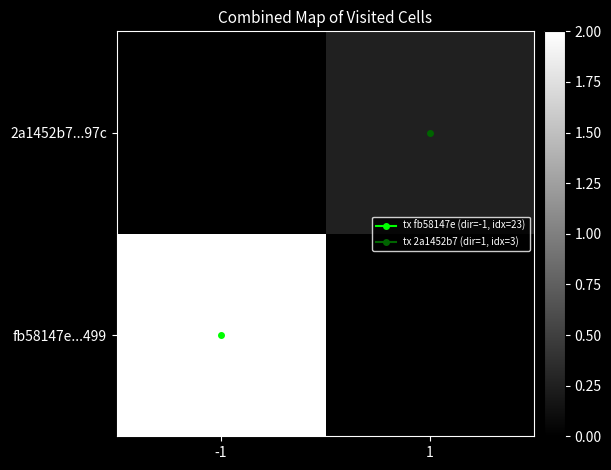

At which category is the sum across all series the highest?

-1